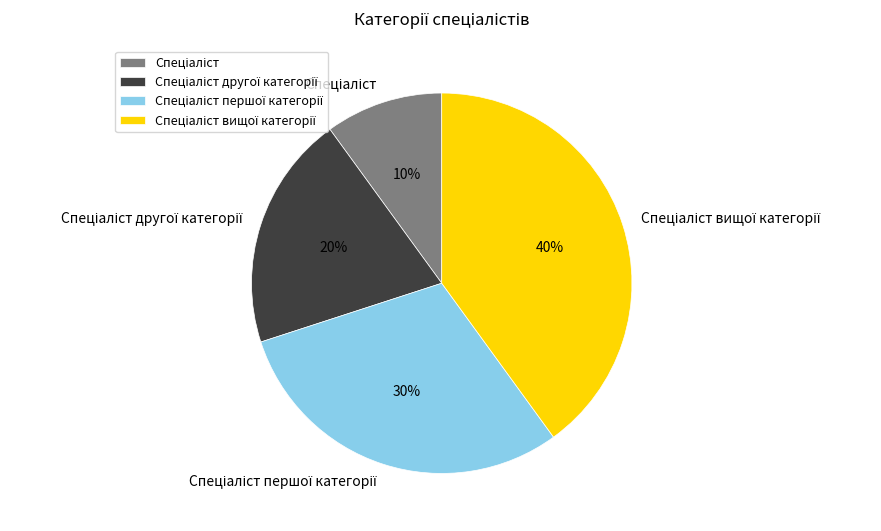

Is there any slice that represents more than half of the pie?

No